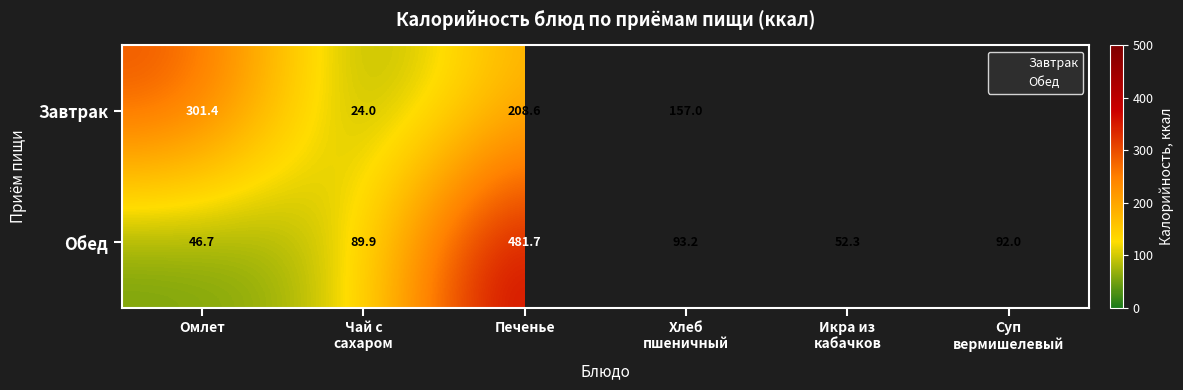

Reading right to left, what are all the values shown in this chart?

Суп
вермишелевый=92.0	Икра из
кабачков=52.3	Хлеб
пшеничный=93.2	Печенье=481.7	Чай с
сахаром=89.9	Омлет=46.7